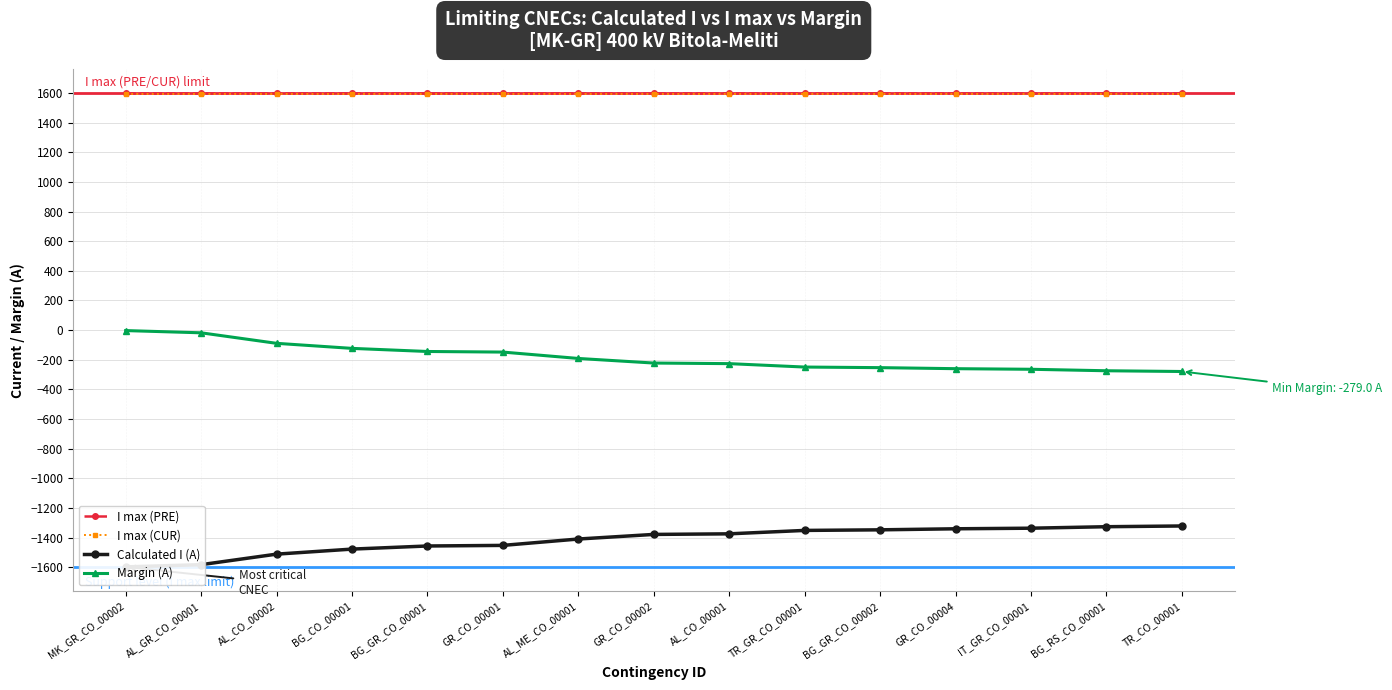

What is the label of the 6th point from the left?

GR_CO_00001